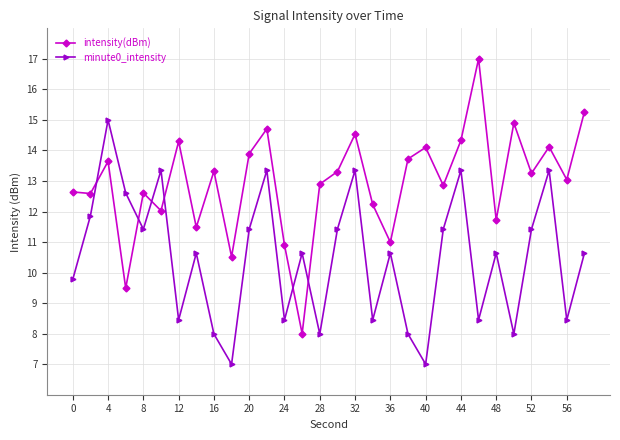

What is the sum of all intensity(dBm) values?

388.4